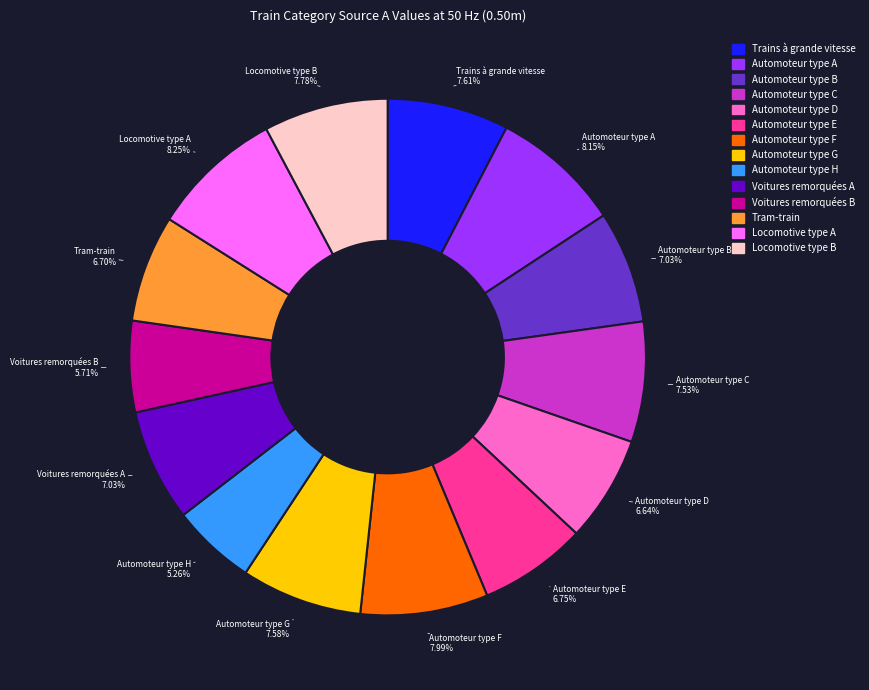

Is there a majority slice in this chart?

No